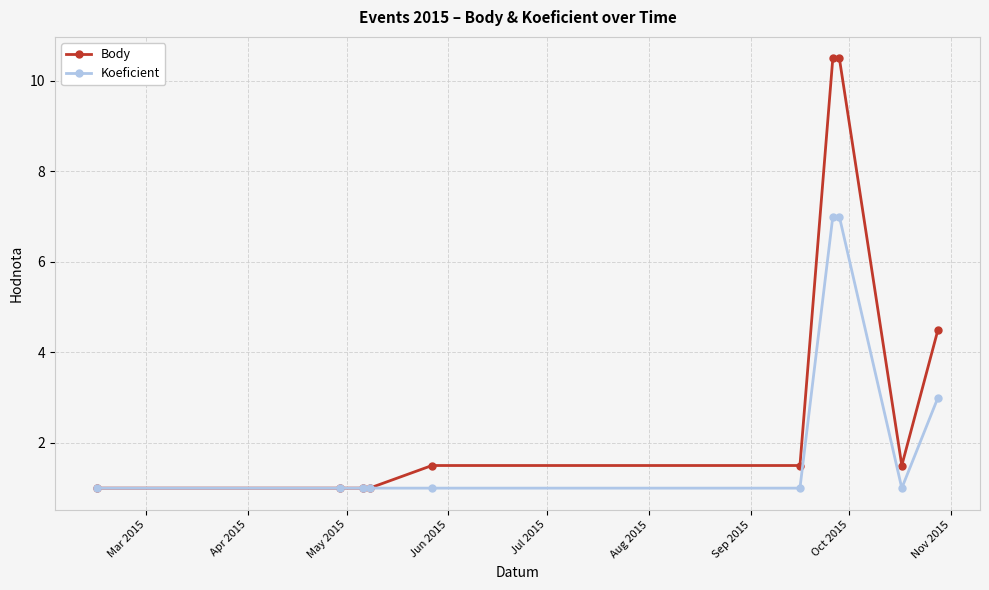

Which series has the largest total across all categories?

Body